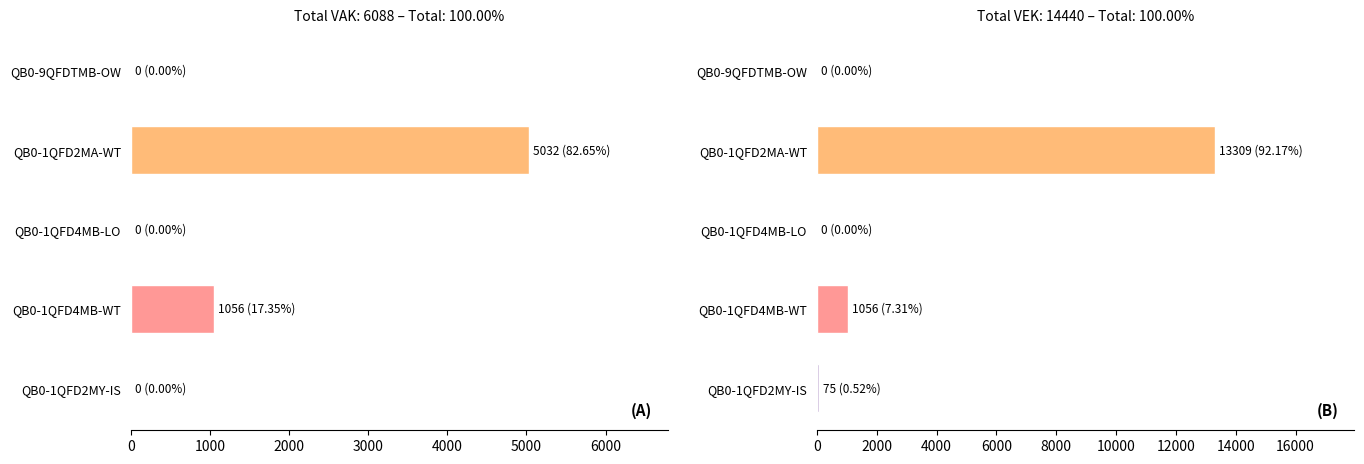

What is the difference between the VAK values at QB0-1QFD4MB-WT and QB0-9QFDTMB-OW?

1056